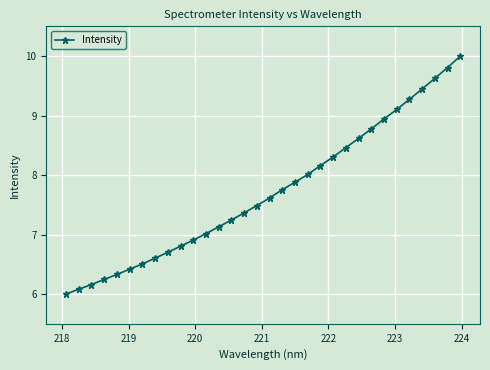

How many lines are shown in the chart?

1